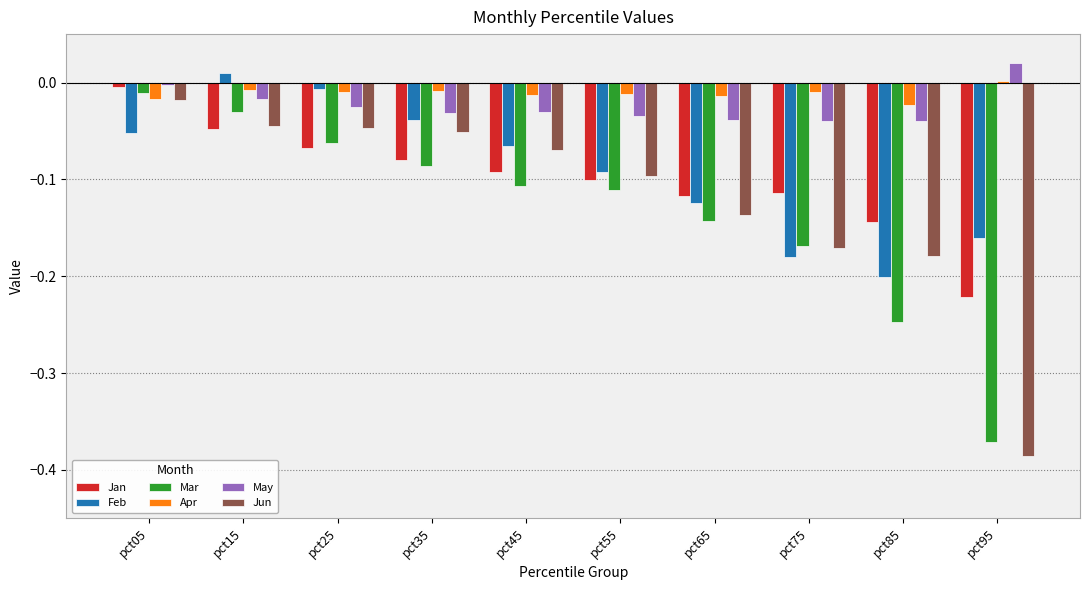

Which series has the largest range (max minus min)?

Jun